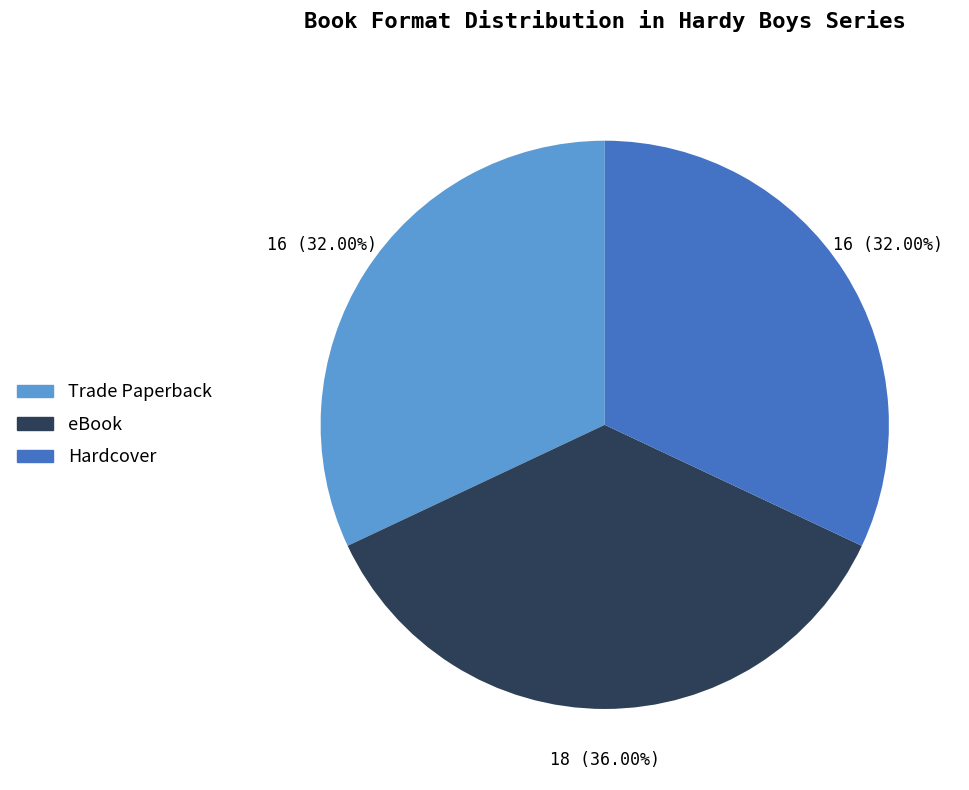

Which has a higher value, eBook or Hardcover?

eBook